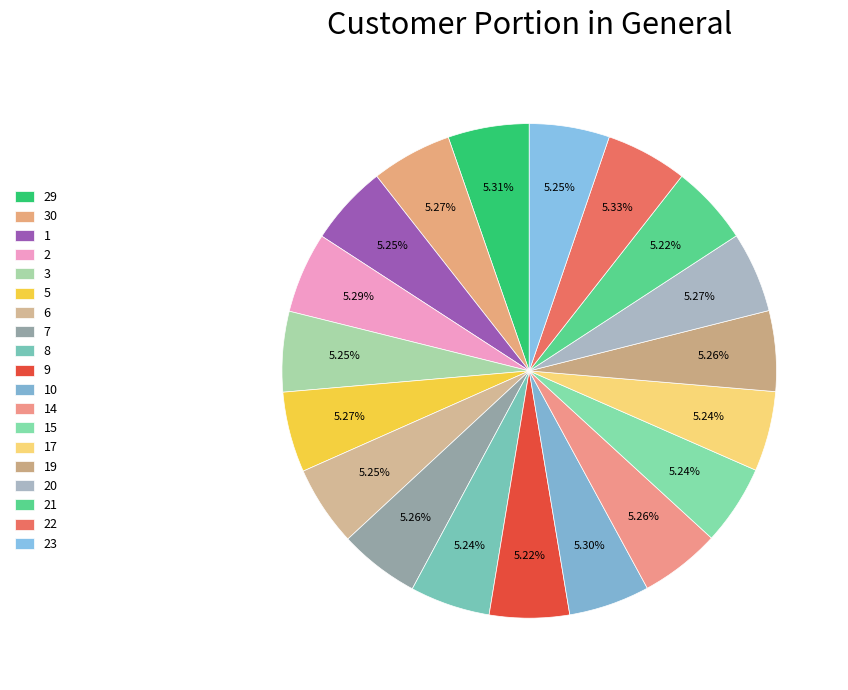

Does any single category account for the majority?

No